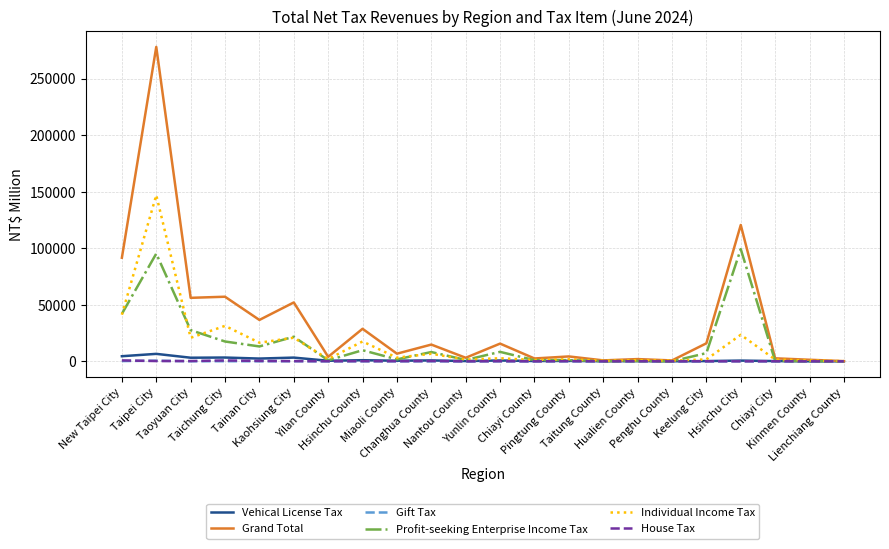

What is the difference between the maximum and minimum values in the House Tax series?

823